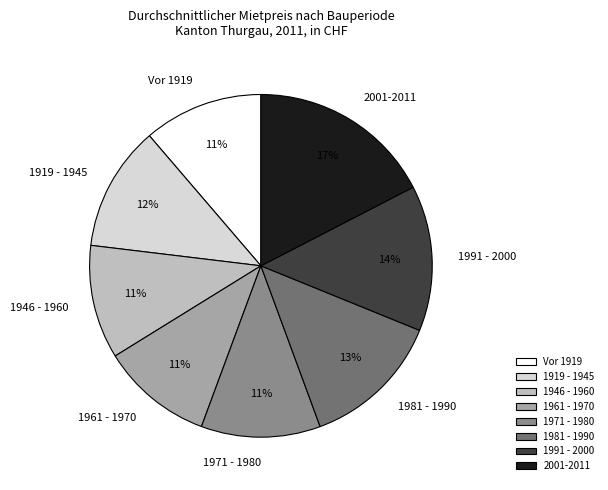

Between 1991 - 2000 and 1946 - 1960, which is larger?

1991 - 2000